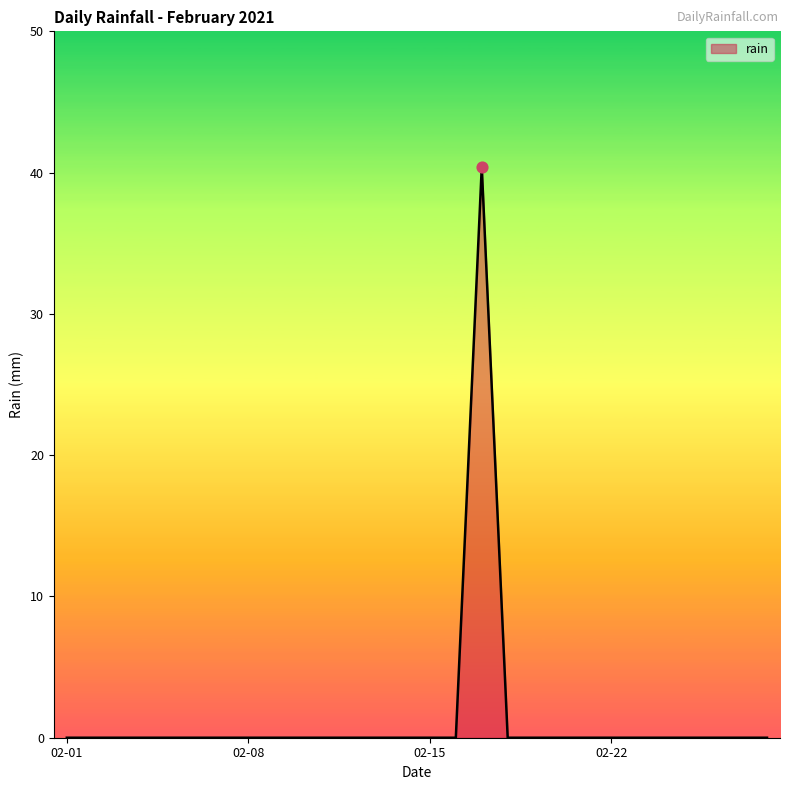

What is the difference between the maximum and minimum values?

40.4